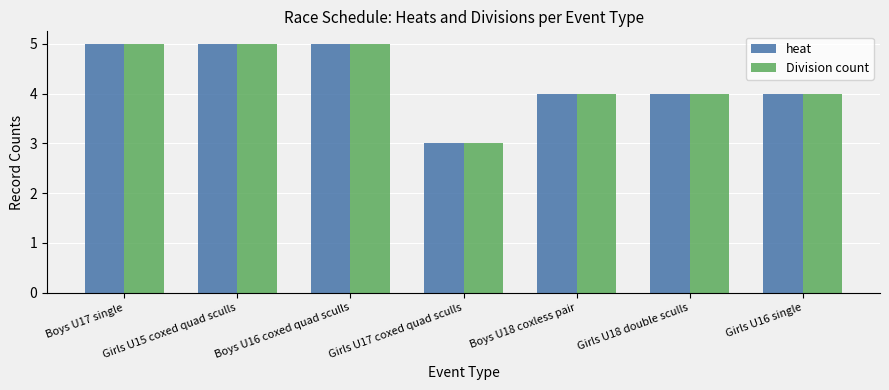

What is the value of the Division count bar at the 1st from the left?

5